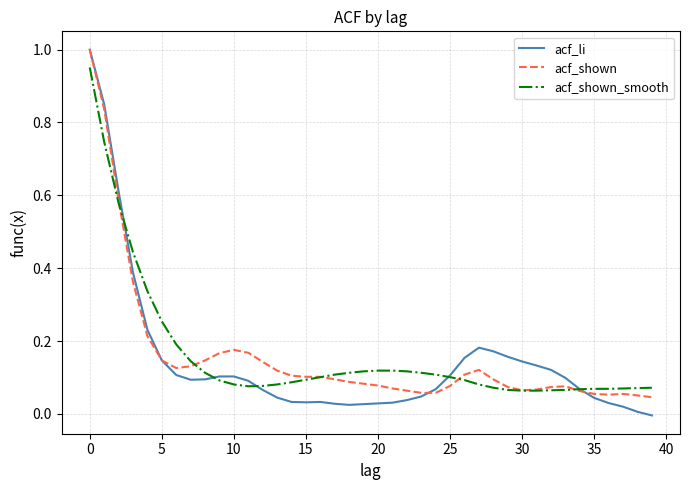

Which series has the widest spread of values?

acf_li